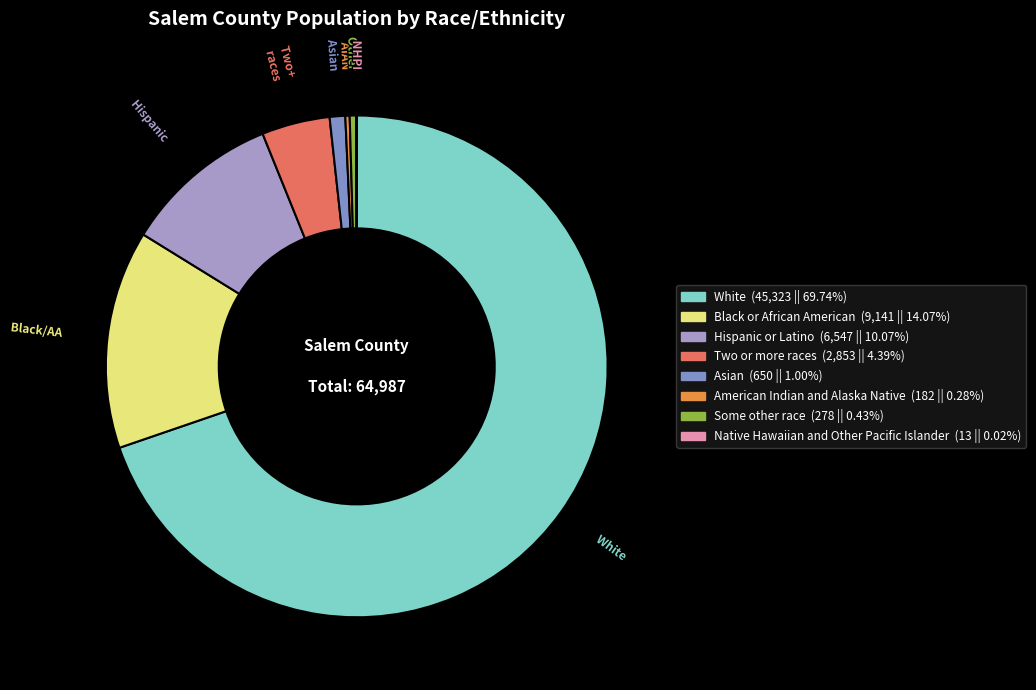

Is there any slice that represents more than half of the pie?

Yes